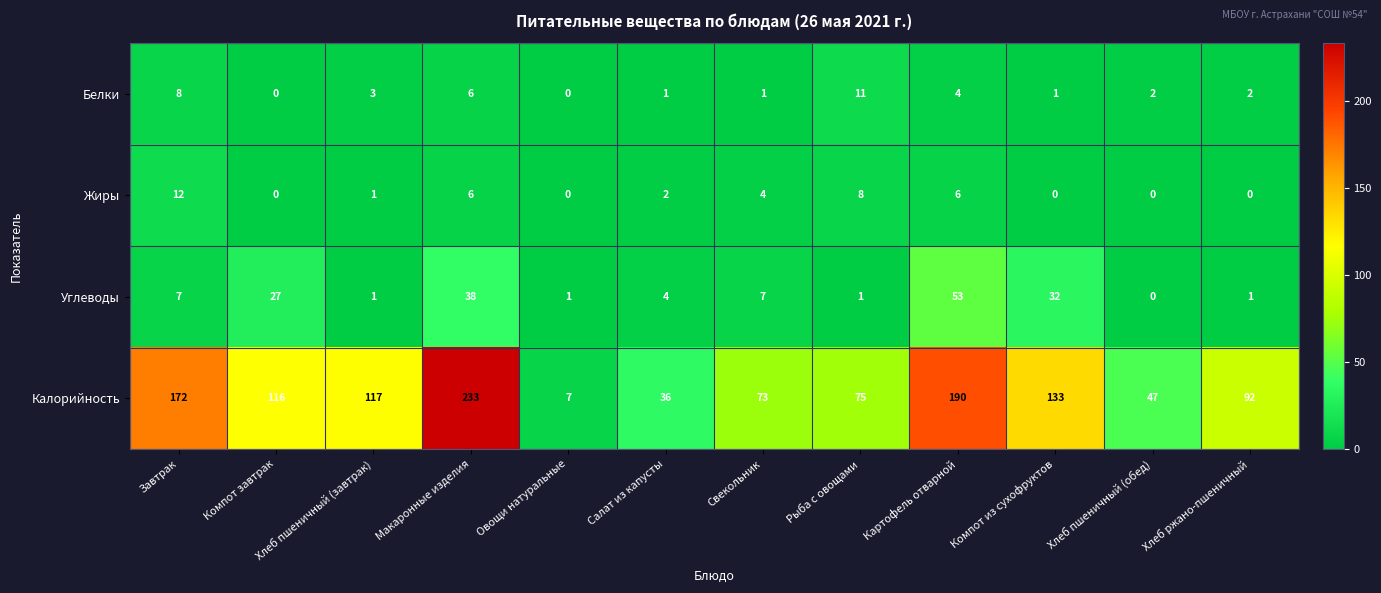

The Углеводы series shows 7 at Завтрак. True or false?

True